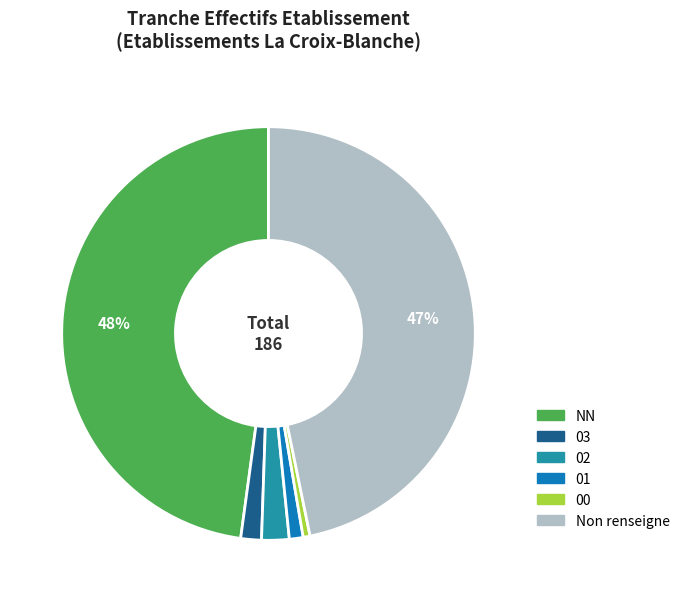

Is there any slice that represents more than half of the pie?

No